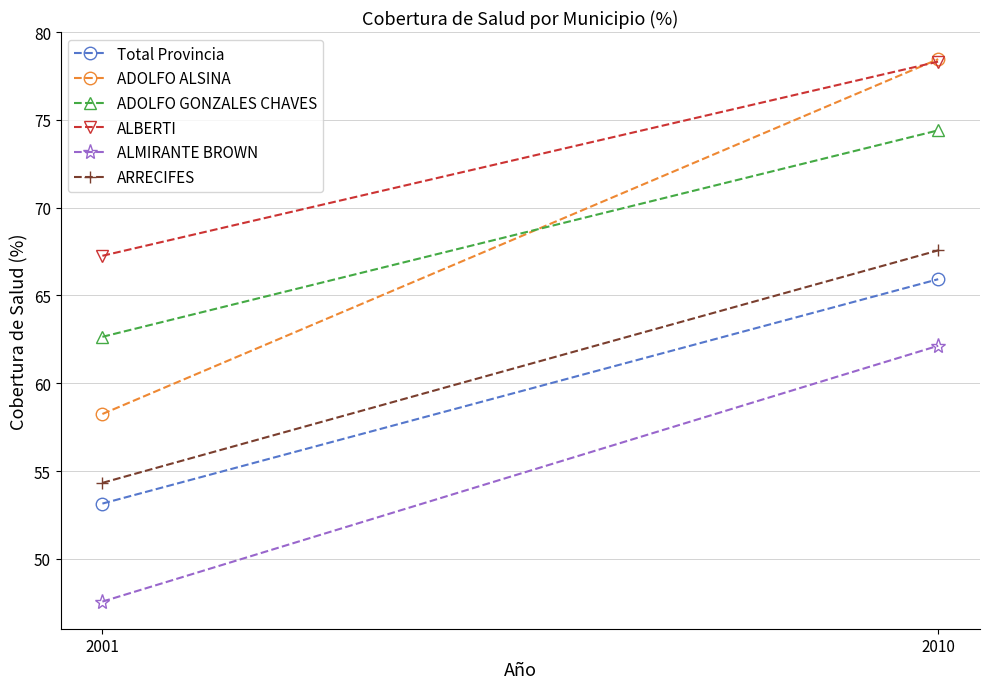

How many data points does each series have?

2